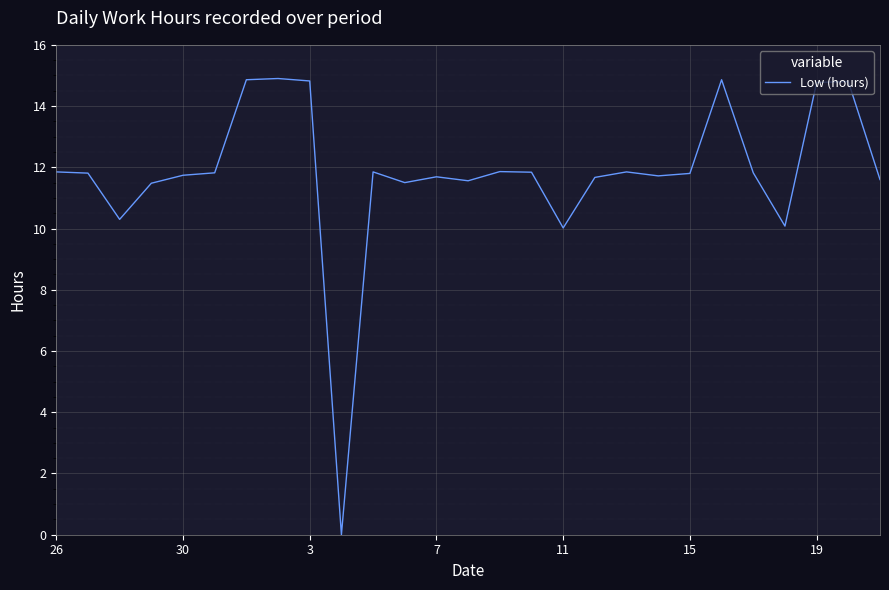

What is the difference between the maximum and minimum values?

14.9